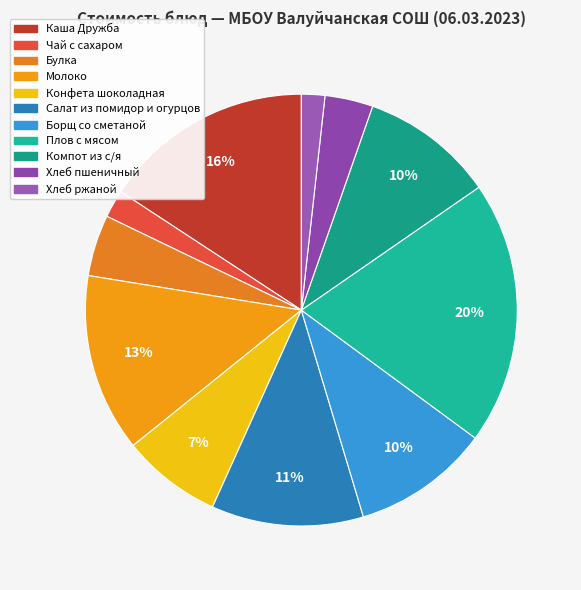

How many segments does this pie chart have?

11